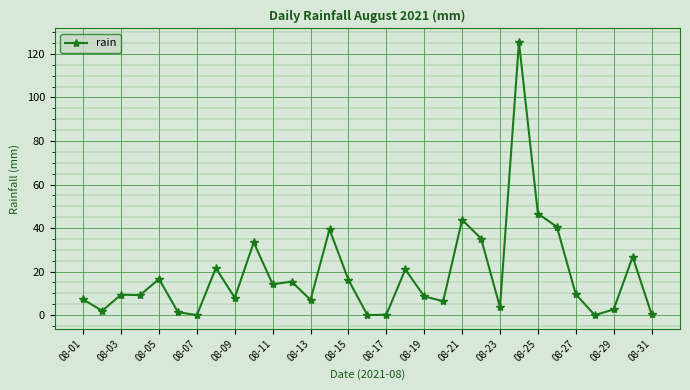

How many data points does each series have?

31